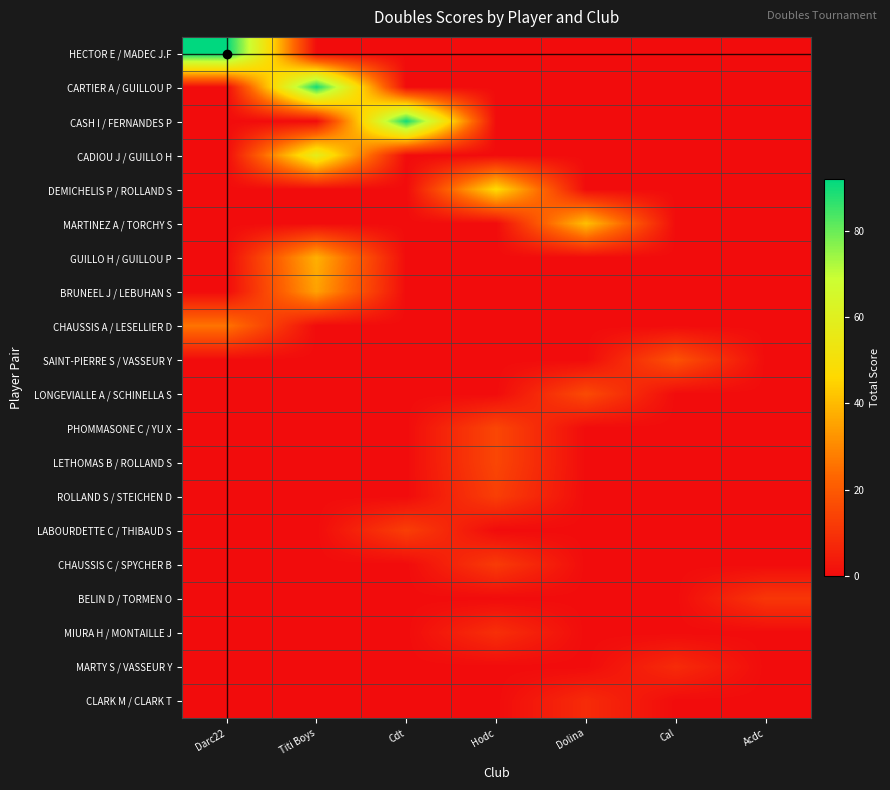

Count the number of data series in this chart.

20